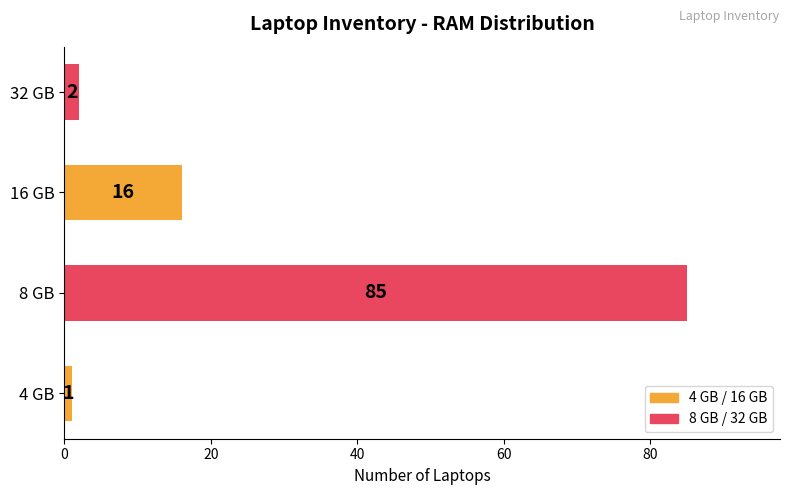

Reading top to bottom, what are all the values shown in this chart?

32 GB=2	16 GB=16	8 GB=85	4 GB=1